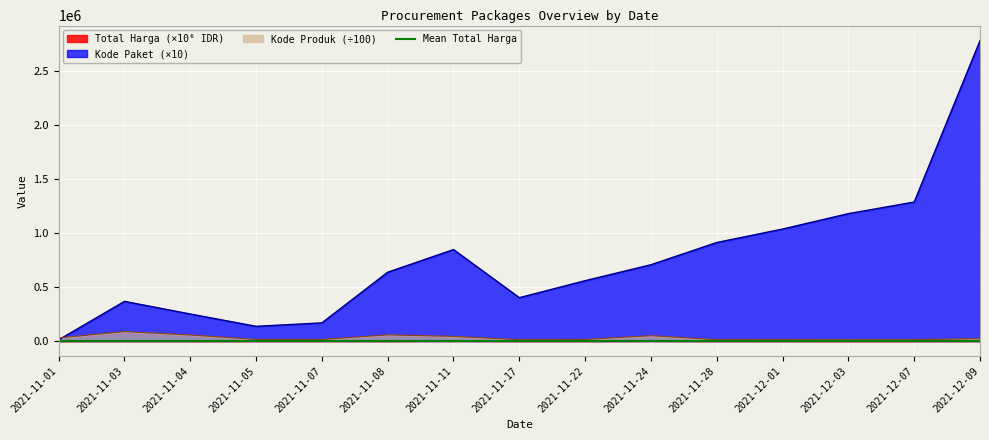

Rank the categories by Kode Produk value from highest to lowest.

2021-11-03, 2021-11-08, 2021-11-04, 2021-11-24, 2021-11-11, 2021-11-01, 2021-12-09, 2021-11-05, 2021-11-22, 2021-11-07, 2021-12-01, 2021-11-28, 2021-11-17, 2021-12-07, 2021-12-03